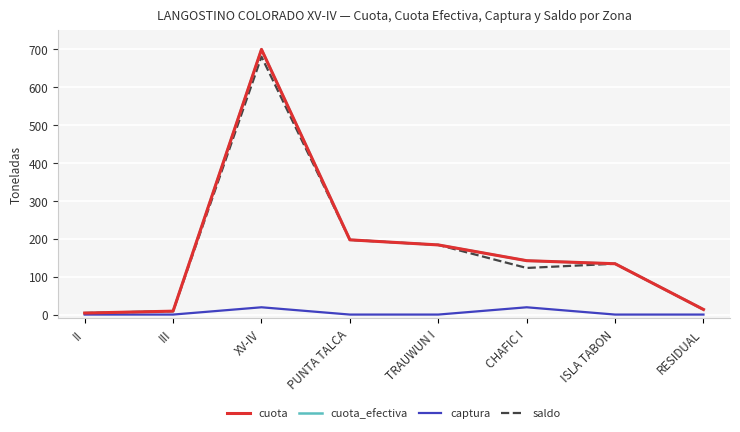

What is the difference between the maximum and second lowest values in the saldo series?

671.8